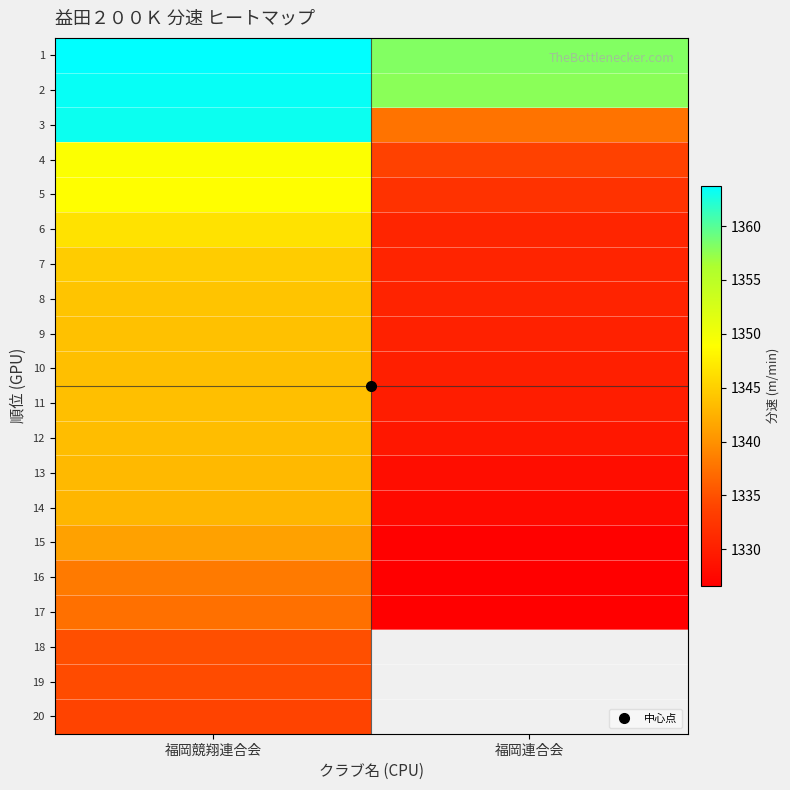

Which series has the widest spread of values?

3